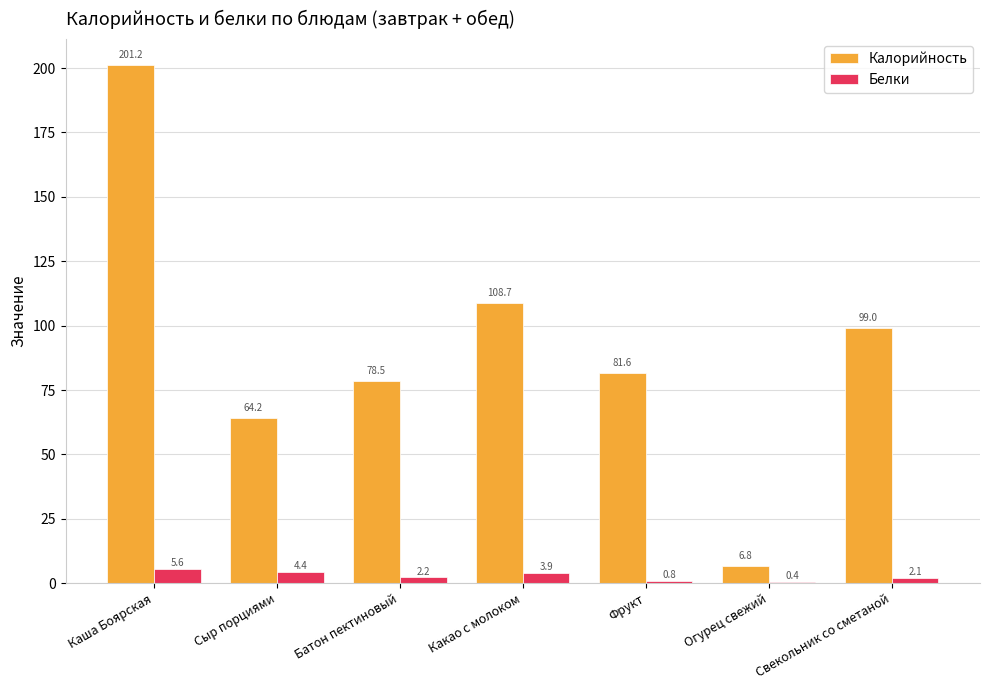

Where does the Белки series first go above 2?

Каша Боярская